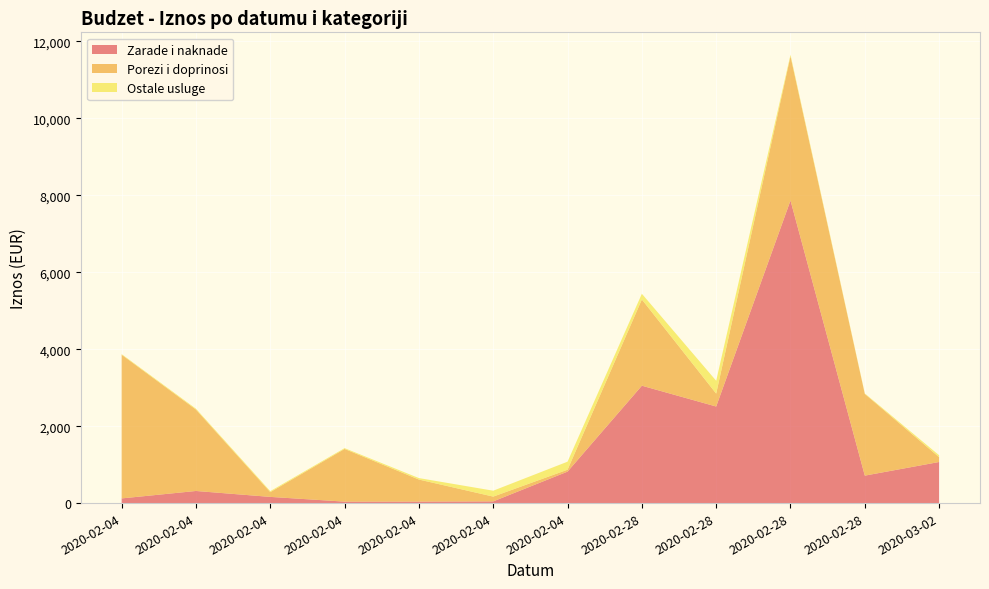

Reading left to right, extract all data points from this chart.

Zarade i naknade: 121.5	314.8	160.9	38.0	39.4	44.3	818.1	3051.5	2510.2	7865.5	713.8	1068.4
Porezi i doprinosi: 3735.2	2116.6	124.5	1369.6	572.7	124.5	49.8	2241.2	336.2	3749.2	2124.6	125.0
Ostale usluge: 15.4	22.1	25.0	21.0	38.0	153.2	208.3	148.6	333.3	39.3	12.6	50.0